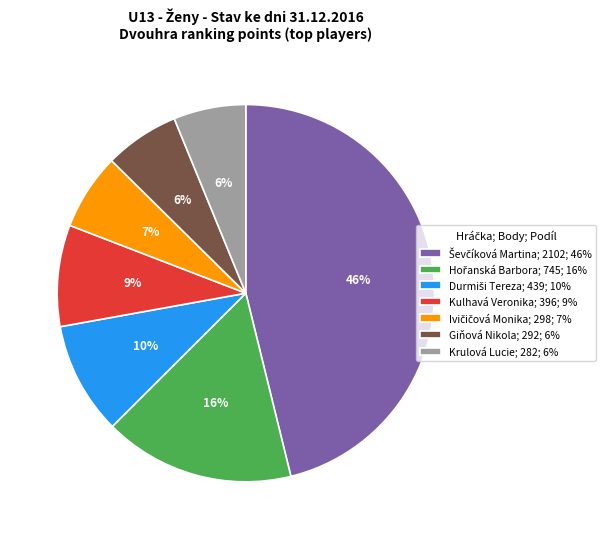

Does any single category account for the majority?

No